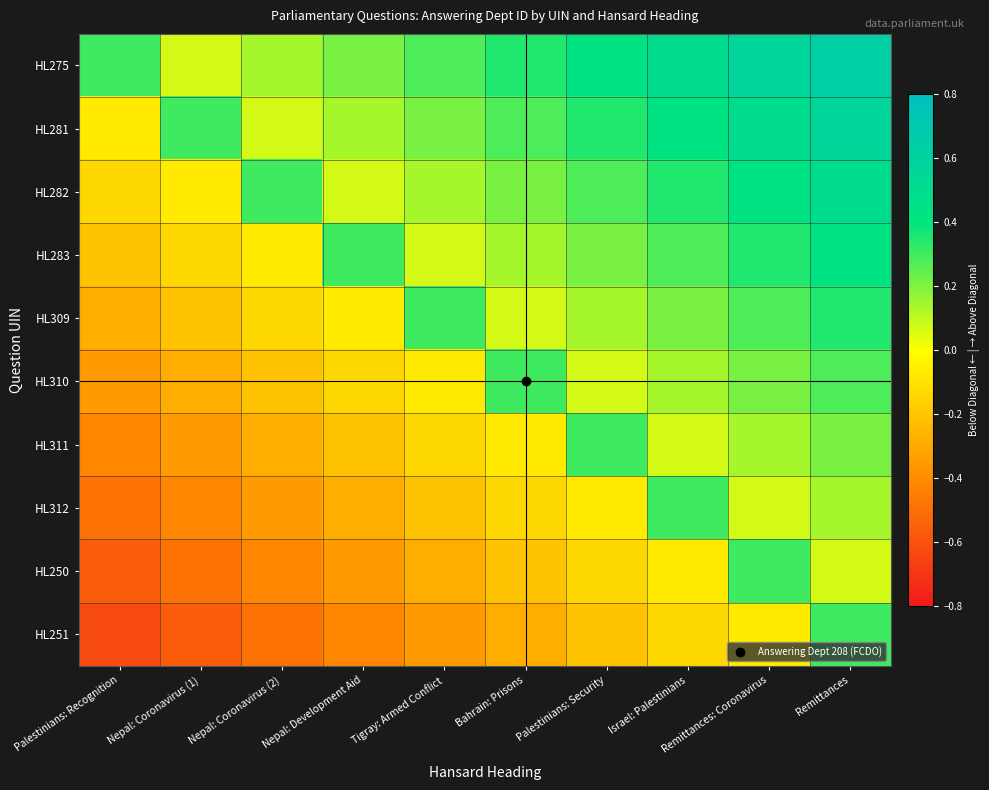

What is the maximum value shown in the chart?

0.6